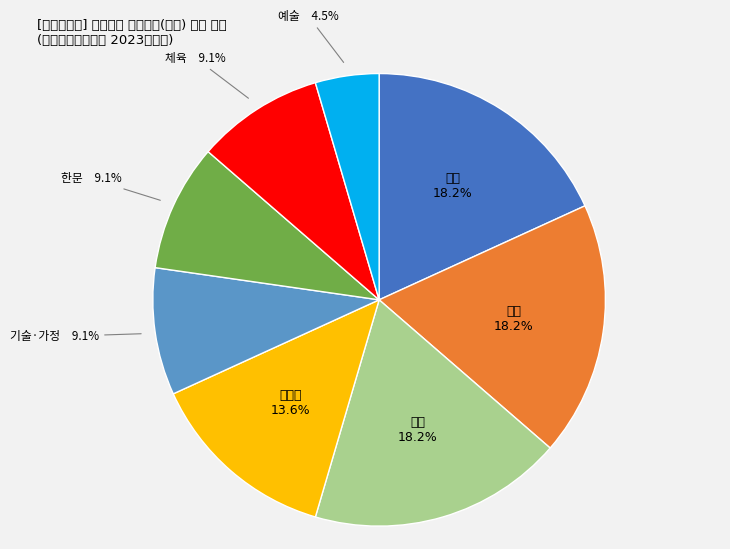

Count the number of slices in the pie.

8